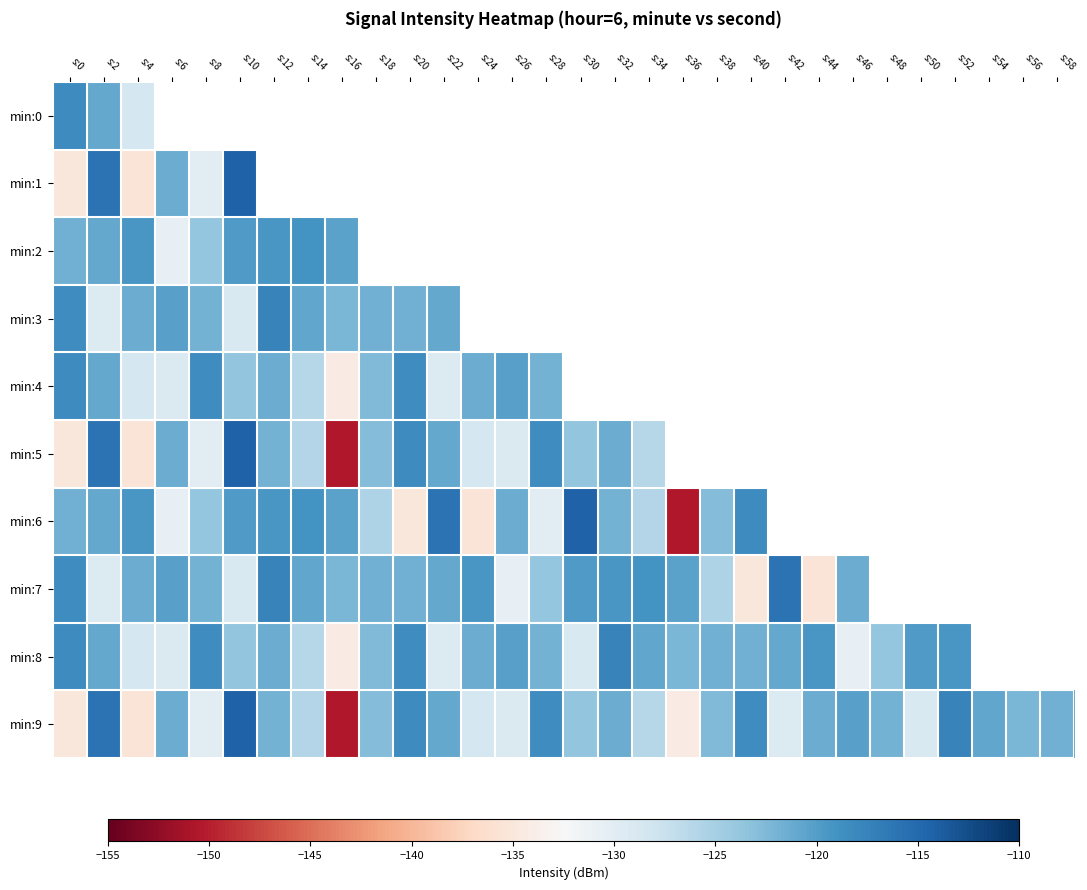

What is the spread (max minus min) of values at s:2?

13.7